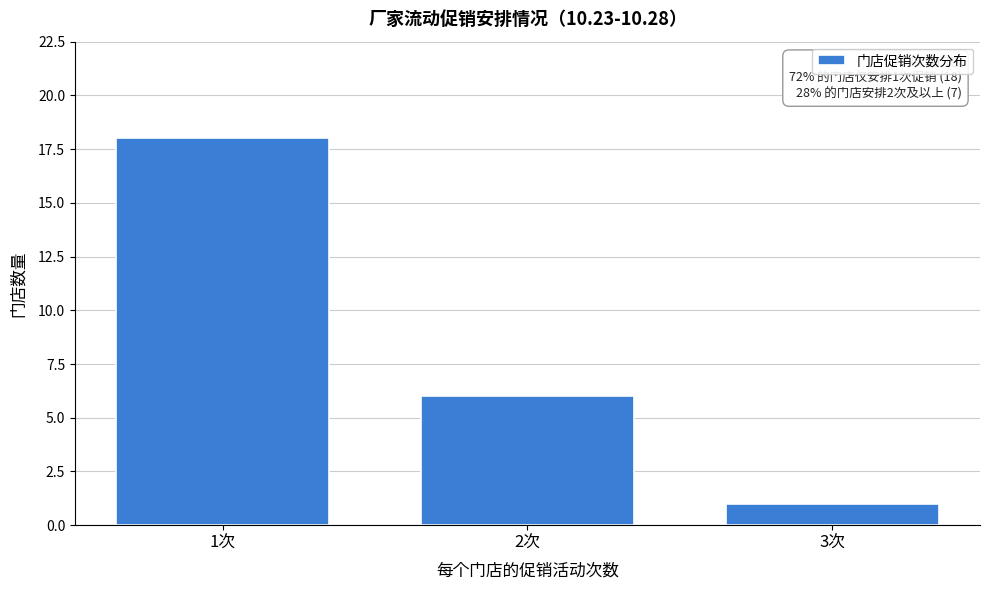

Reading left to right, list all the values displayed in this chart.

1次=18	2次=6	3次=1